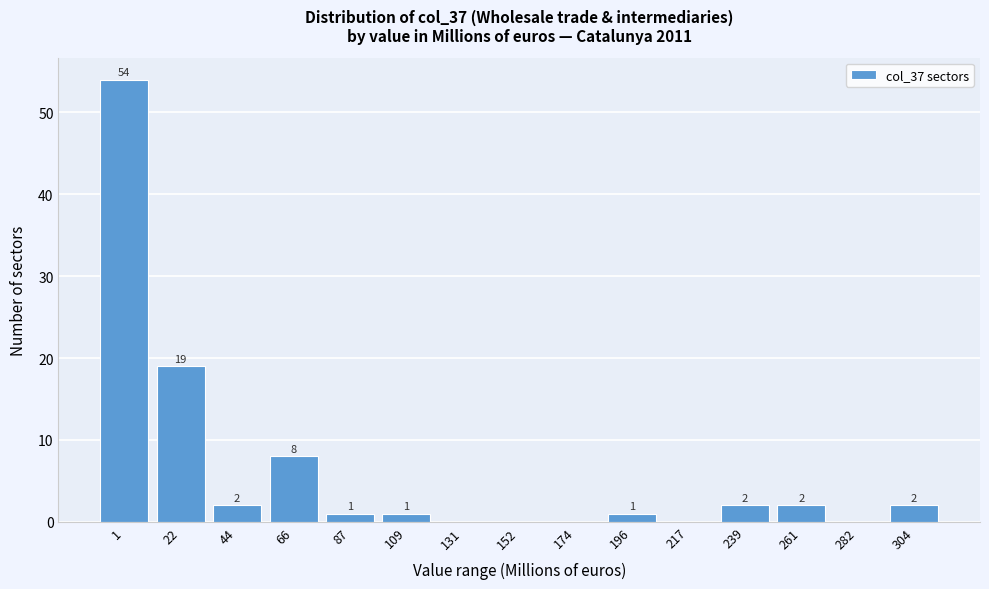

What is the sum of the values at 174 and 22?

19